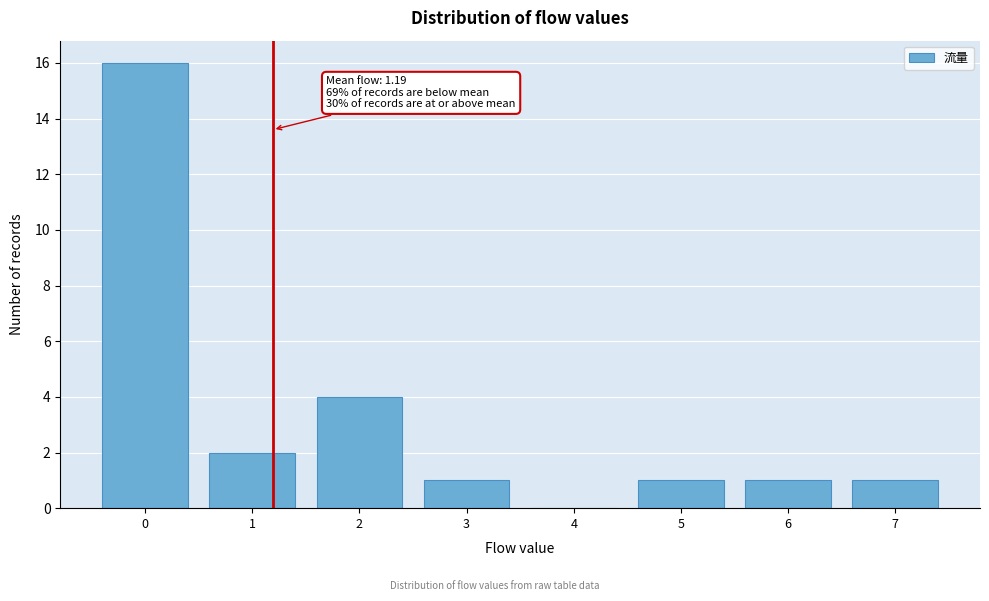

Which range on the x-axis has the tallest bar?

-0.5 to 0.5